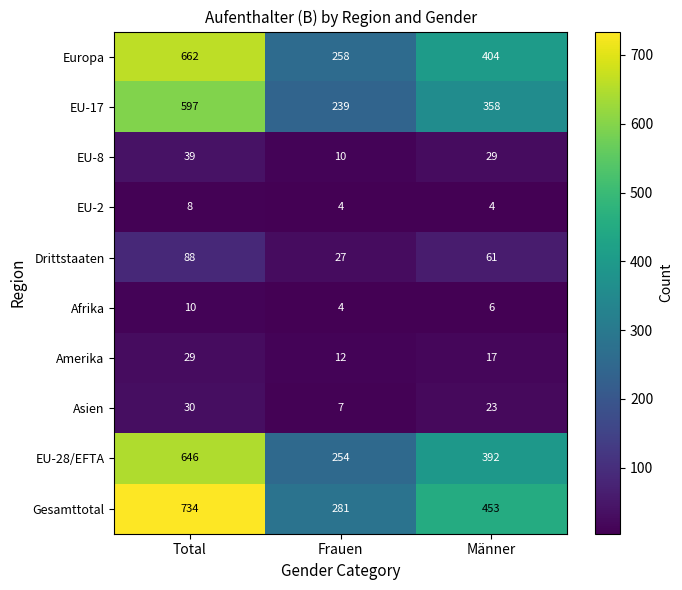

What is the difference between the EU-28/EFTA values at Männer and Total?

254